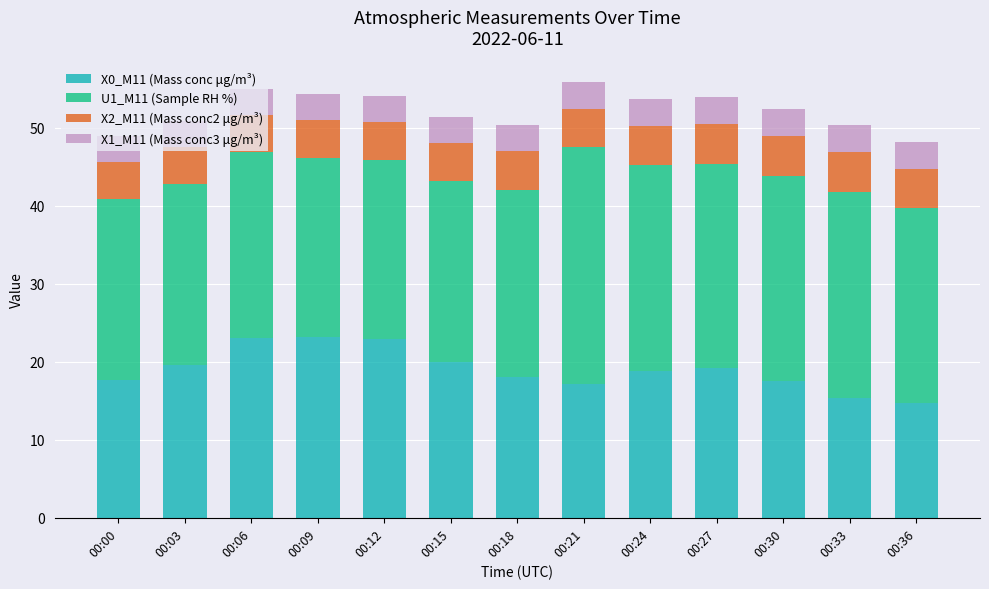

What is the total value across all series at 00:24?

53.7